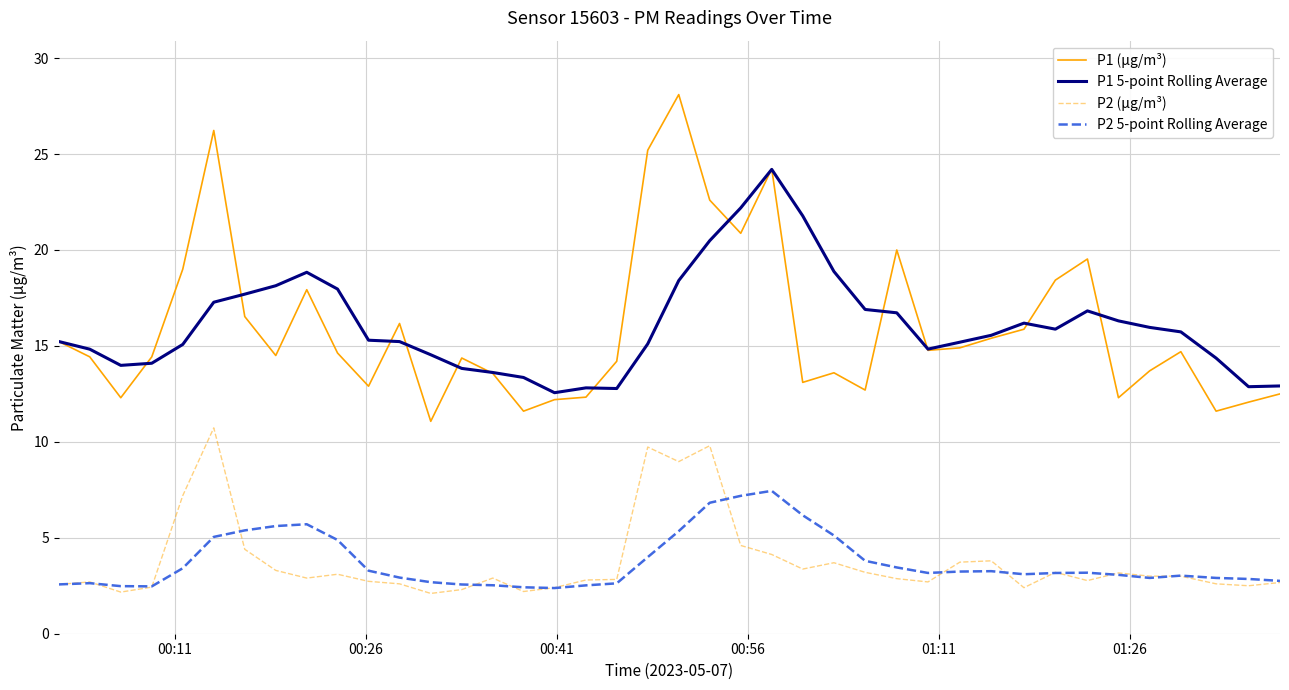

What is the smallest value displayed?

2.1